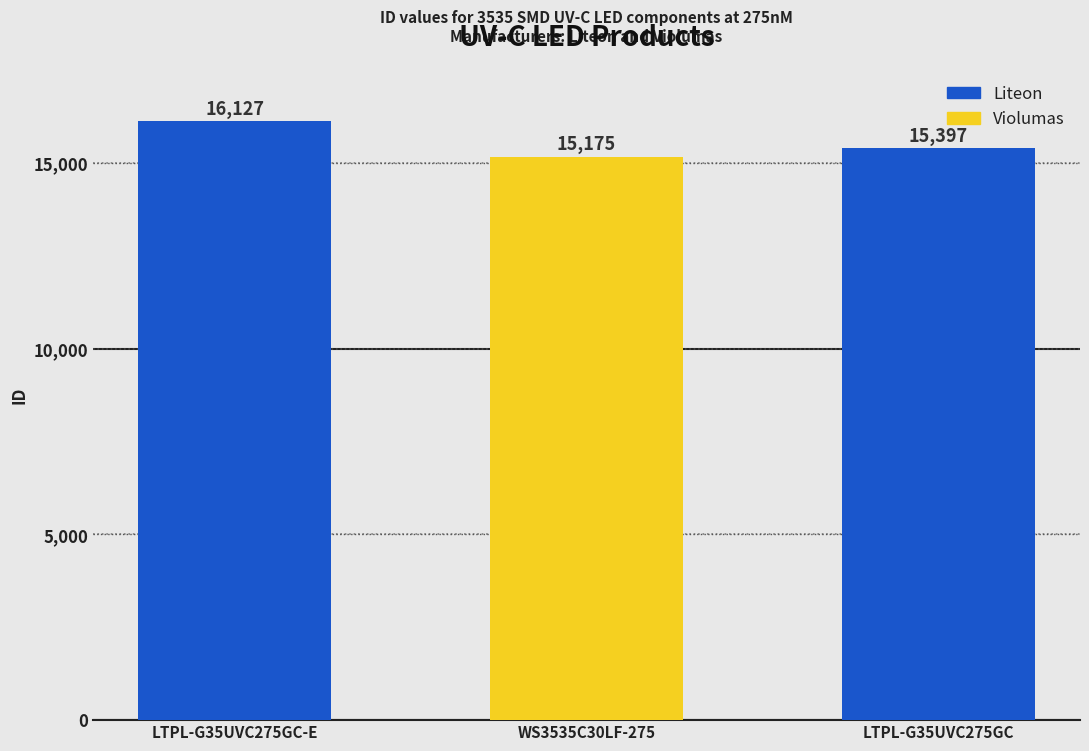

List the labels in order of value, largest first.

LTPL-G35UVC275GC-E, LTPL-G35UVC275GC, WS3535C30LF-275